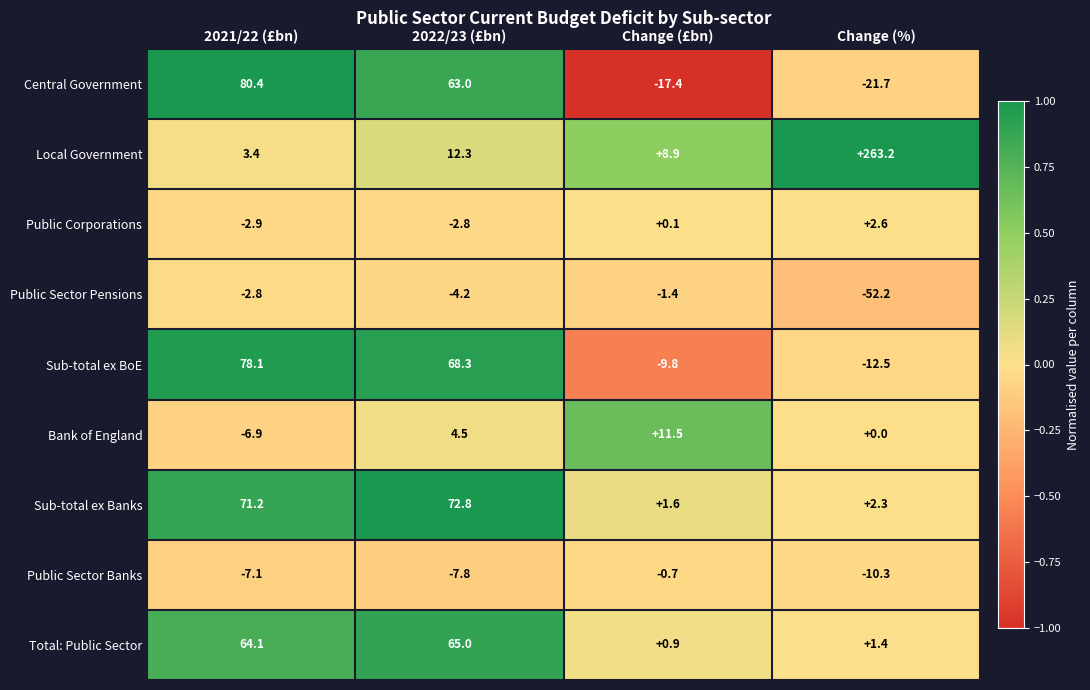

At Change (%), list the series in order from largest to smallest.

Local Government, Public Corporations, Sub-total ex Banks, Total: Public Sector, Bank of England, Public Sector Banks, Sub-total ex BoE, Central Government, Public Sector Pensions